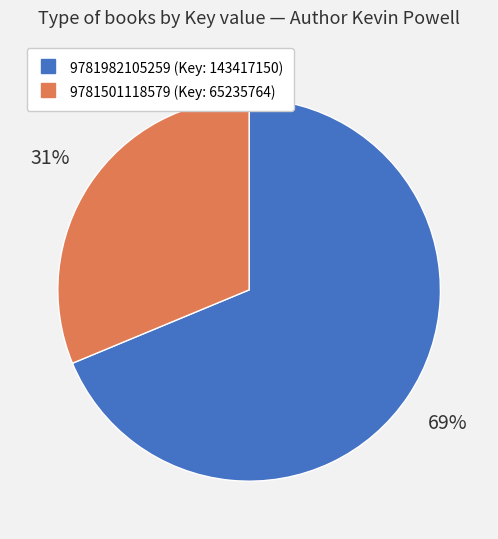

To the nearest percent, what is the combined percentage of 9781982105259 and 9781501118579?

100%